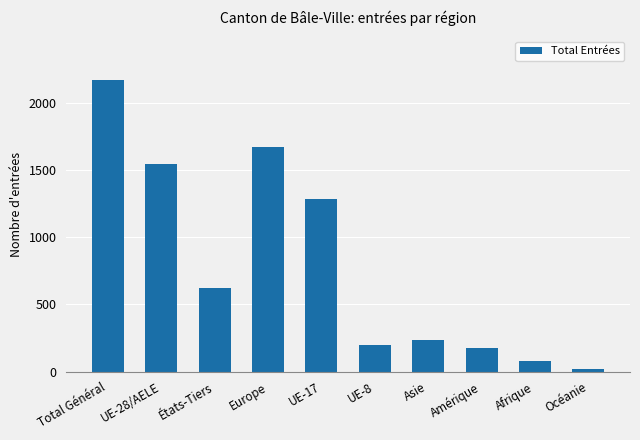

Reading left to right, list all the values displayed in this chart.

2169	1546	623	1670	1281	195	234	172	76	17